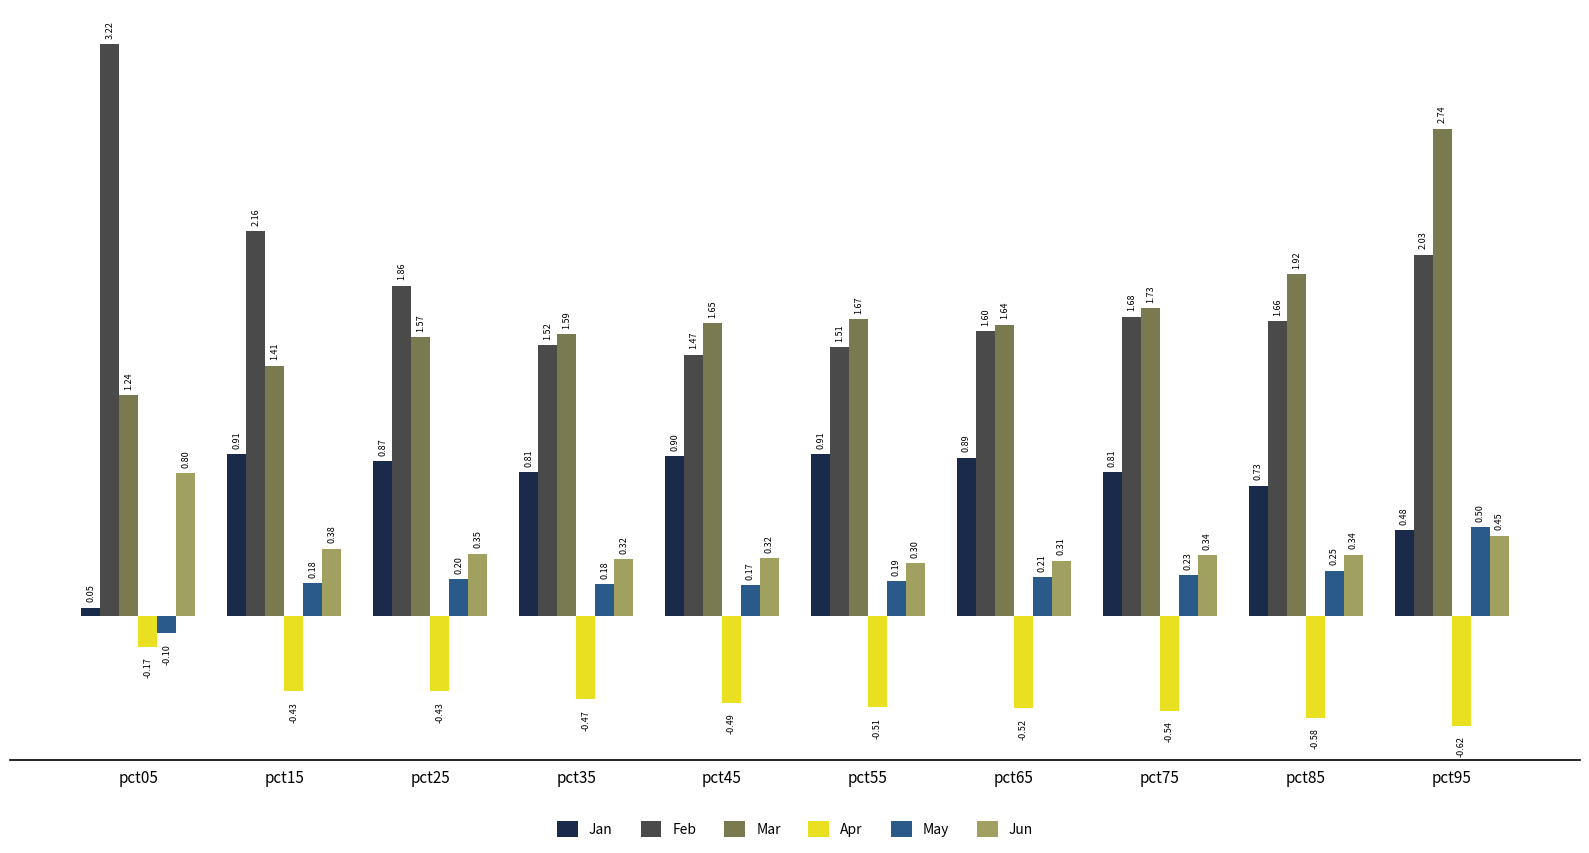

List the series in order of their peak value, highest first.

Feb, Mar, Jan, Jun, May, Apr